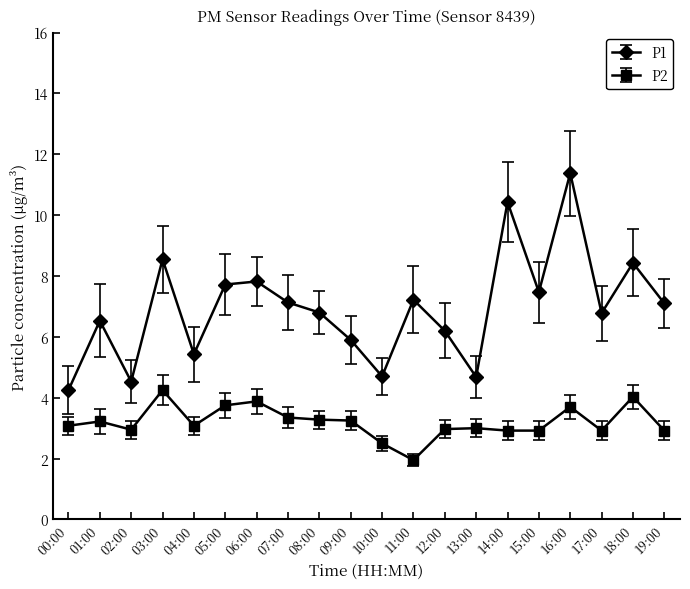

List the series in order of their overall mean, highest first.

P1, P2